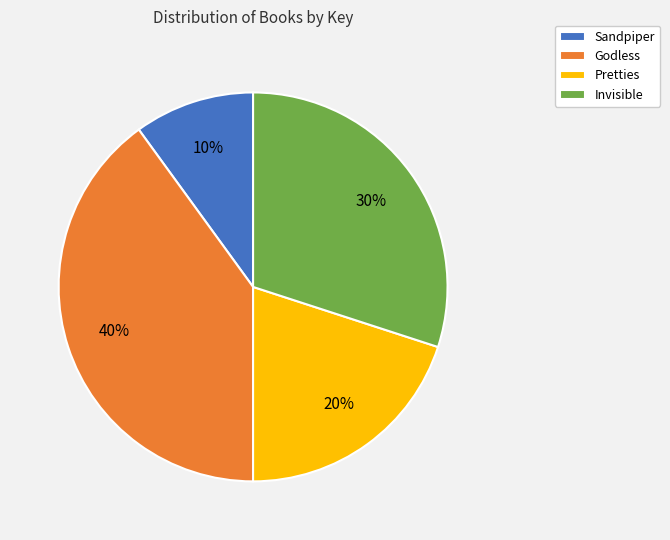

Which slice is the largest?

Godless